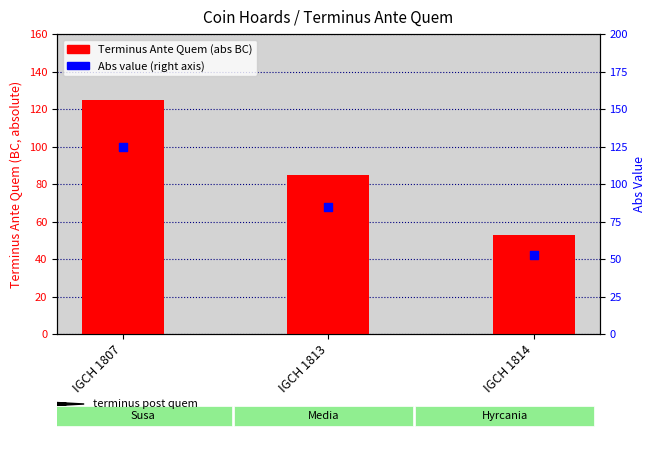

Which series has the largest total across all categories?

Terminus Ante Quem (abs)